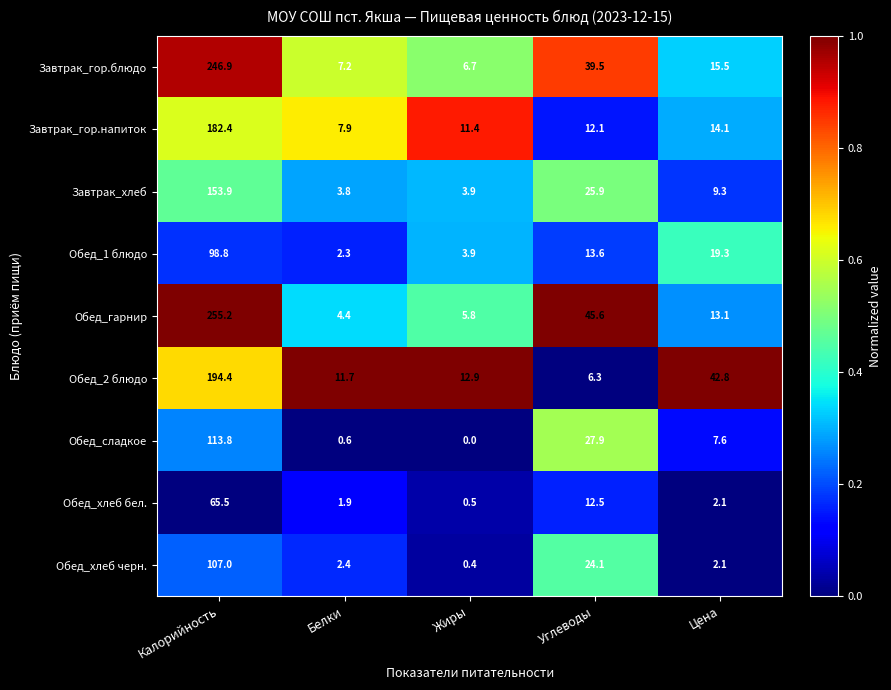

What is the sum of all Завтрак_гор.напиток values?

227.9